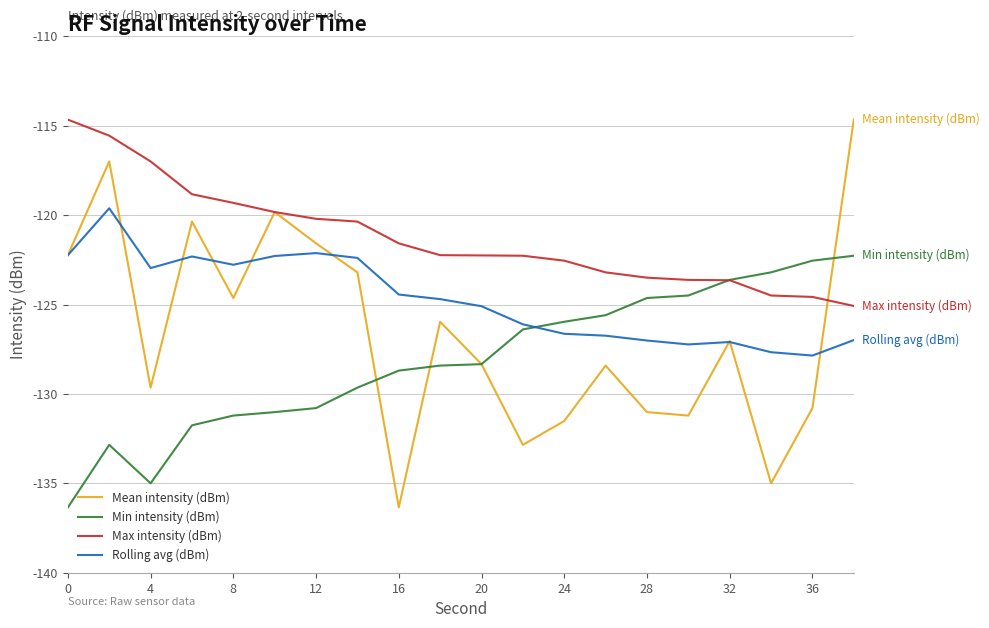

Rank the series by their average value, from highest to lowest.

Max intensity (dBm), Rolling avg (dBm), Mean intensity (dBm), Min intensity (dBm)